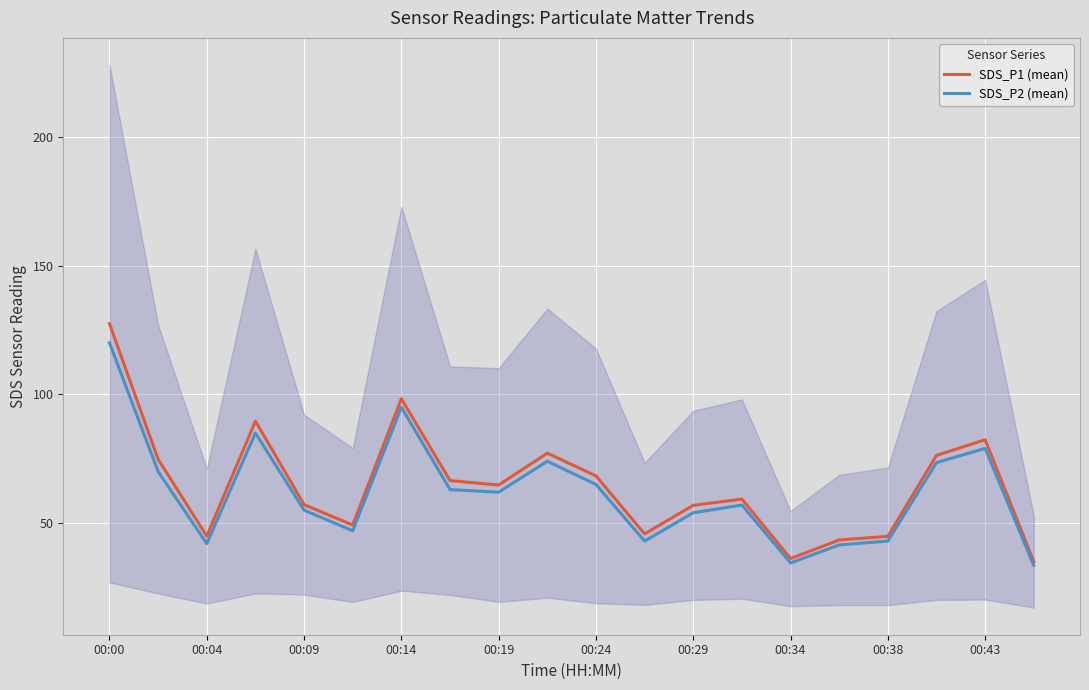

What are all the series names shown in the legend?

SDS_P1 (mean), SDS_P2 (mean)